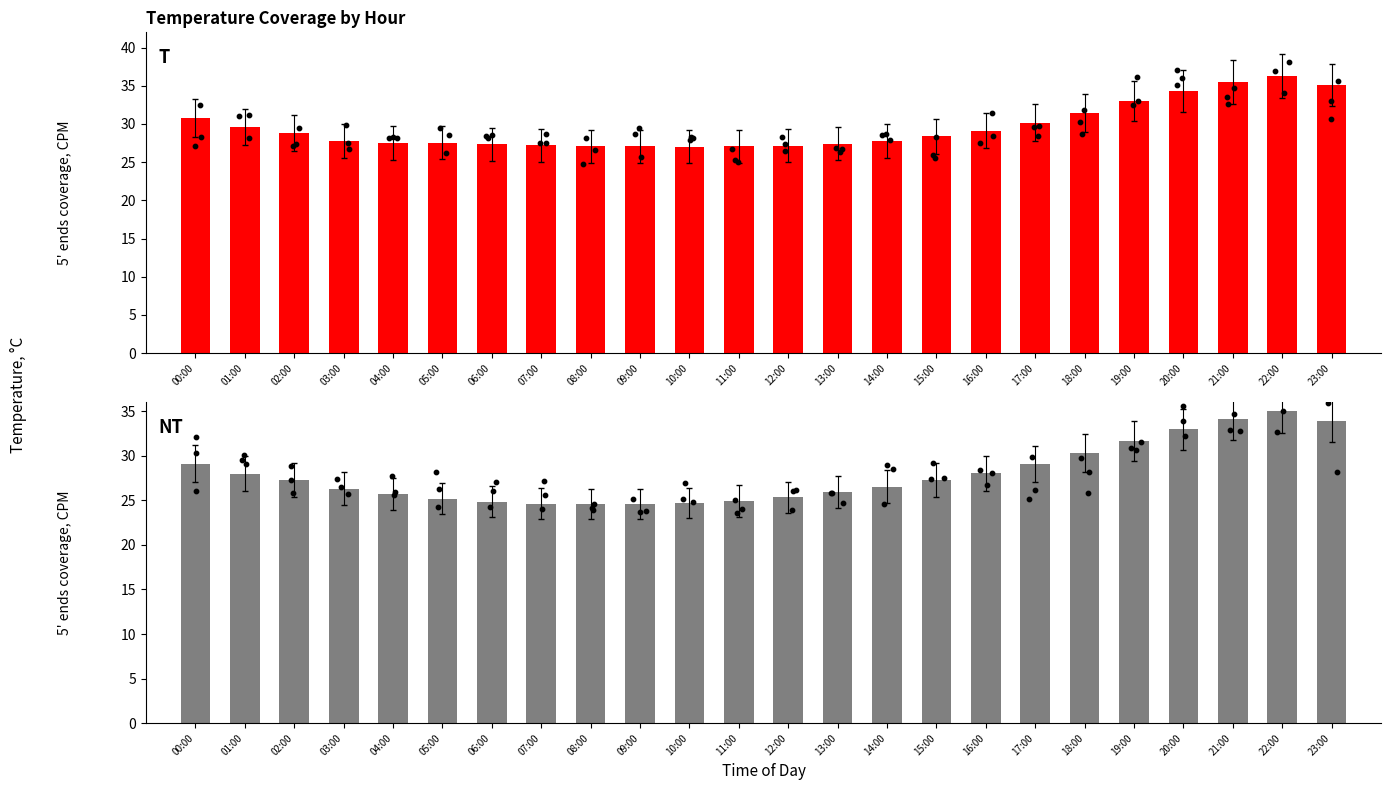

At how many categories does at least one series exceed 33?

4